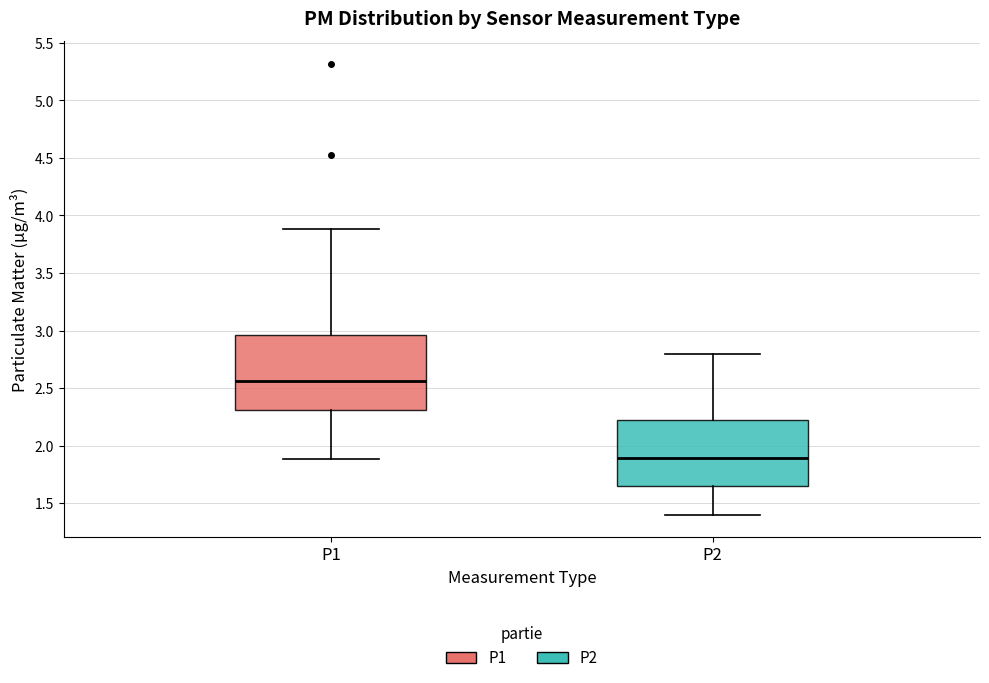

Reading left to right, transcribe this box plot: for each box, give where its median line is, the range the box spans, and where its two whiskers end, as read against the y-axis. The values are not printed on the chart, so give them approximately, as read against the axis.

P1: median 2.55, box 2.30 to 2.95, whiskers 1.90 to 3.90
P2: median 1.90, box 1.65 to 2.20, whiskers 1.40 to 2.80